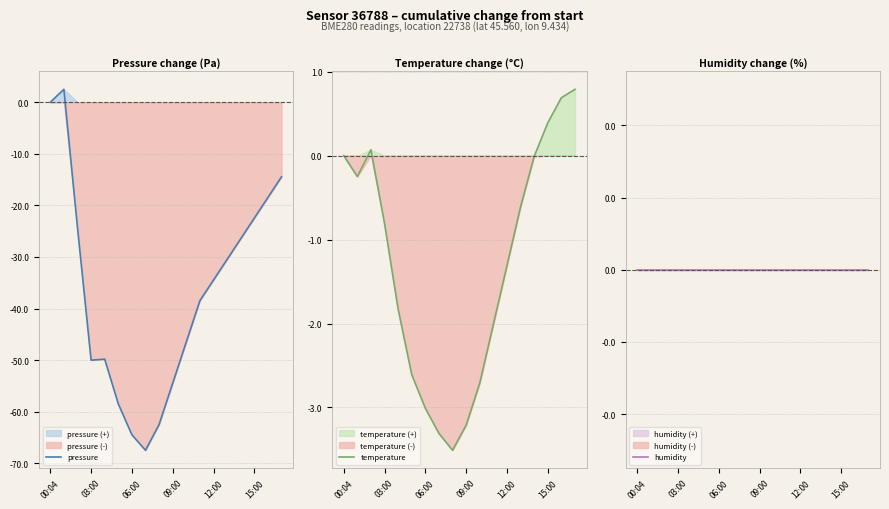

What is the difference between the highest and lowest values at 7?

67.5